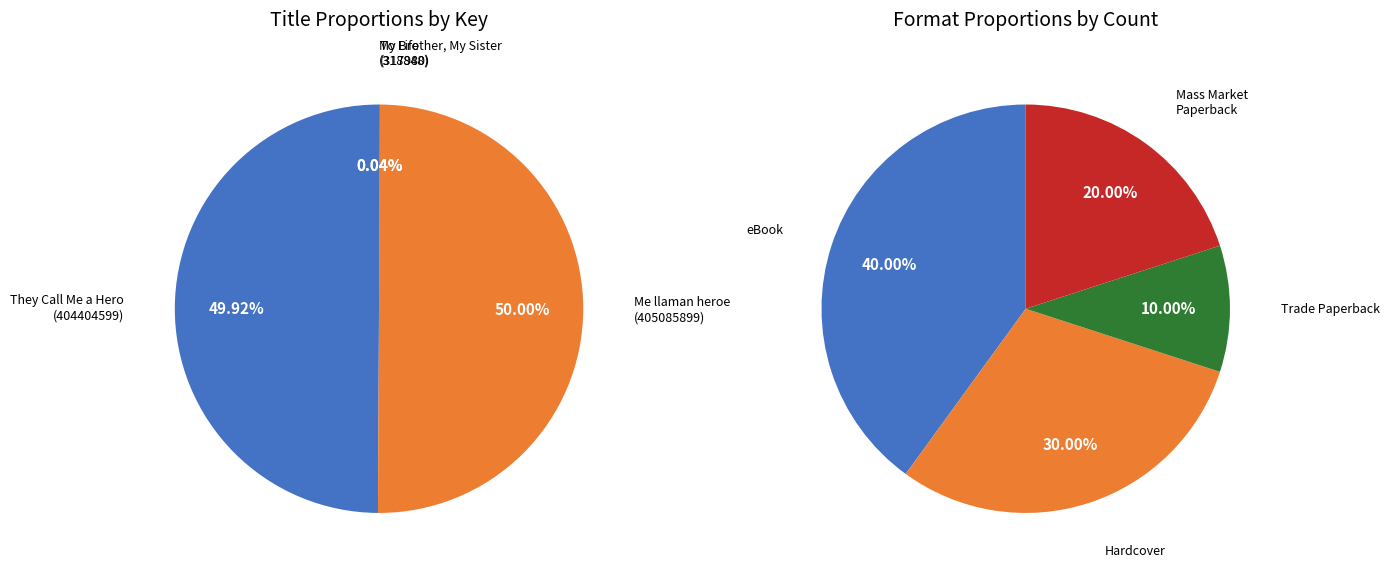

Does They Call Me a Hero (Trade Paperback) account for over 50% of the chart?

No